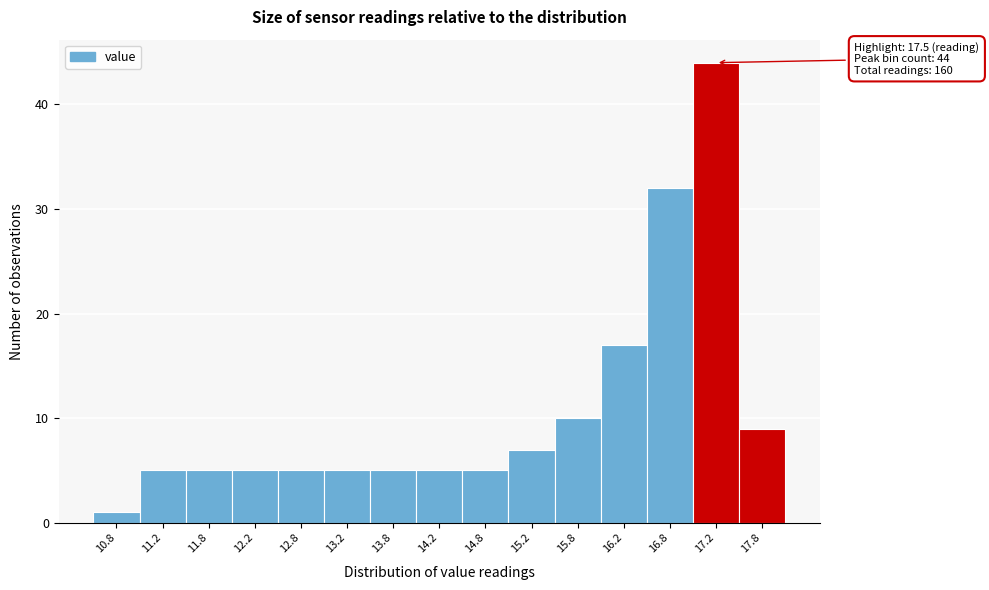

Which range on the x-axis has the tallest bar?

17.0 to 17.5